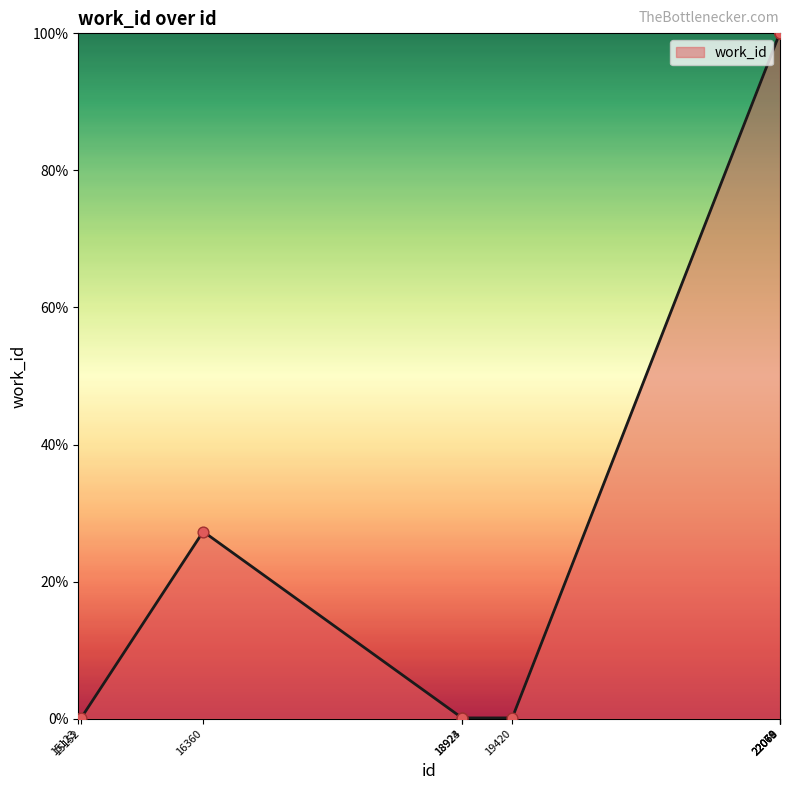

Between 18923 and 16360, which is larger?

16360